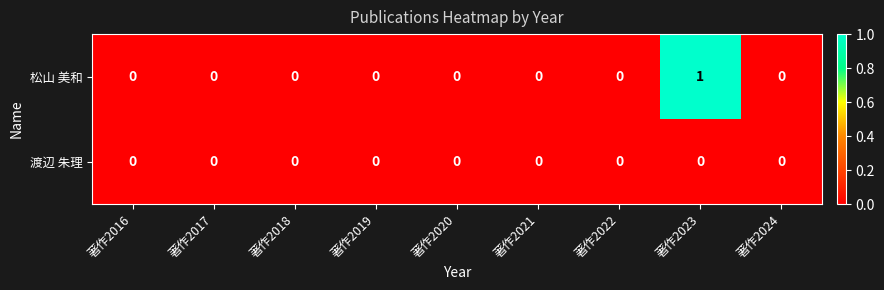

At which category is the sum across all series the highest?

著作2023